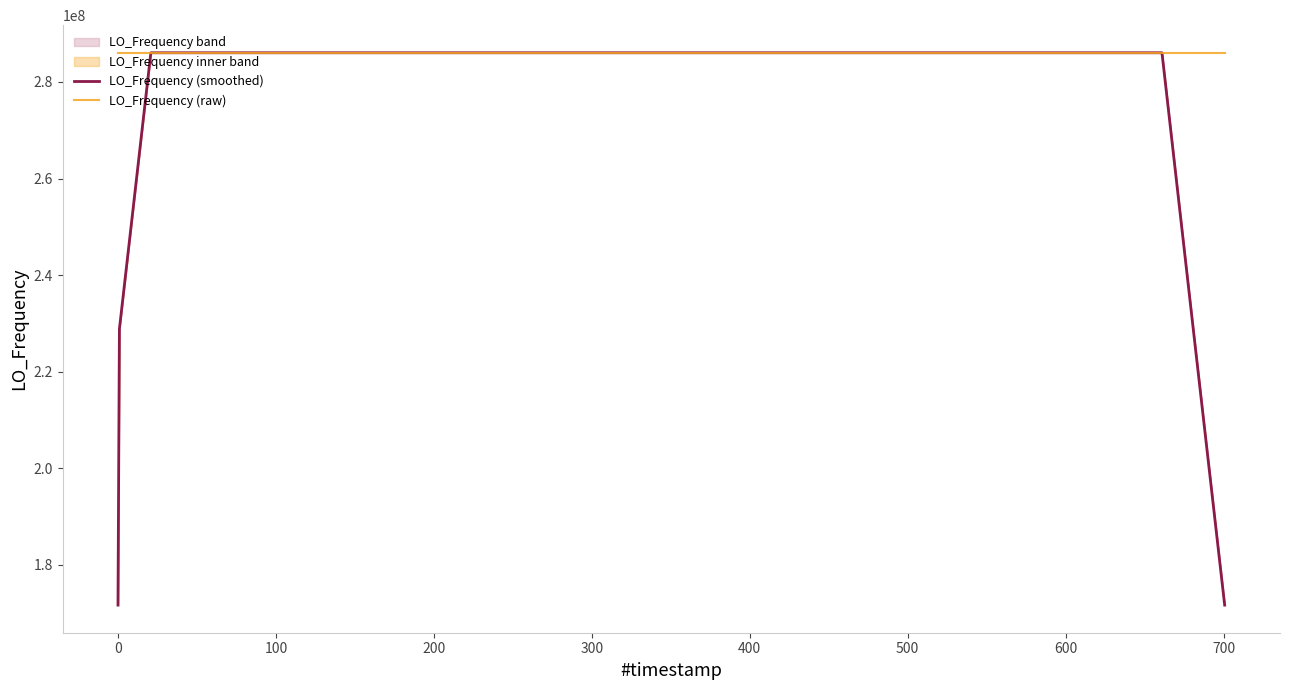

Does the chart have visible grid lines?

No